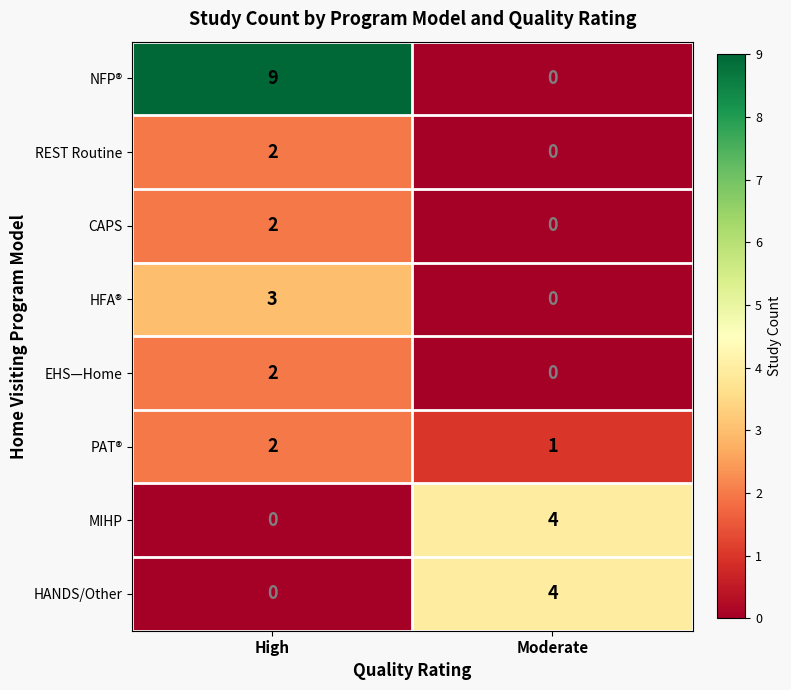

How many categories are shown in the chart?

2